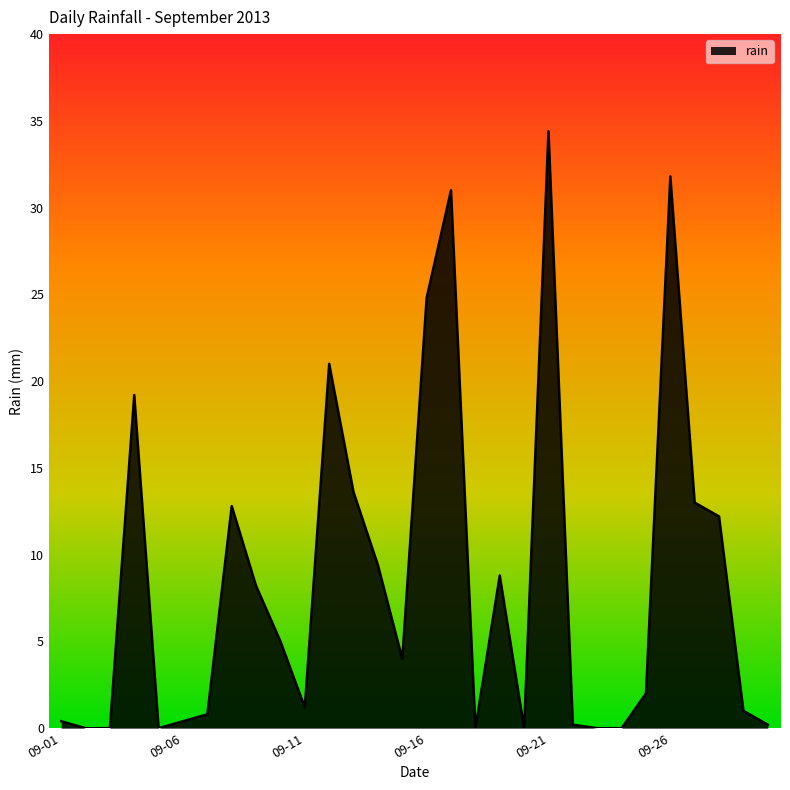

What is the difference between the maximum and minimum values?

34.4